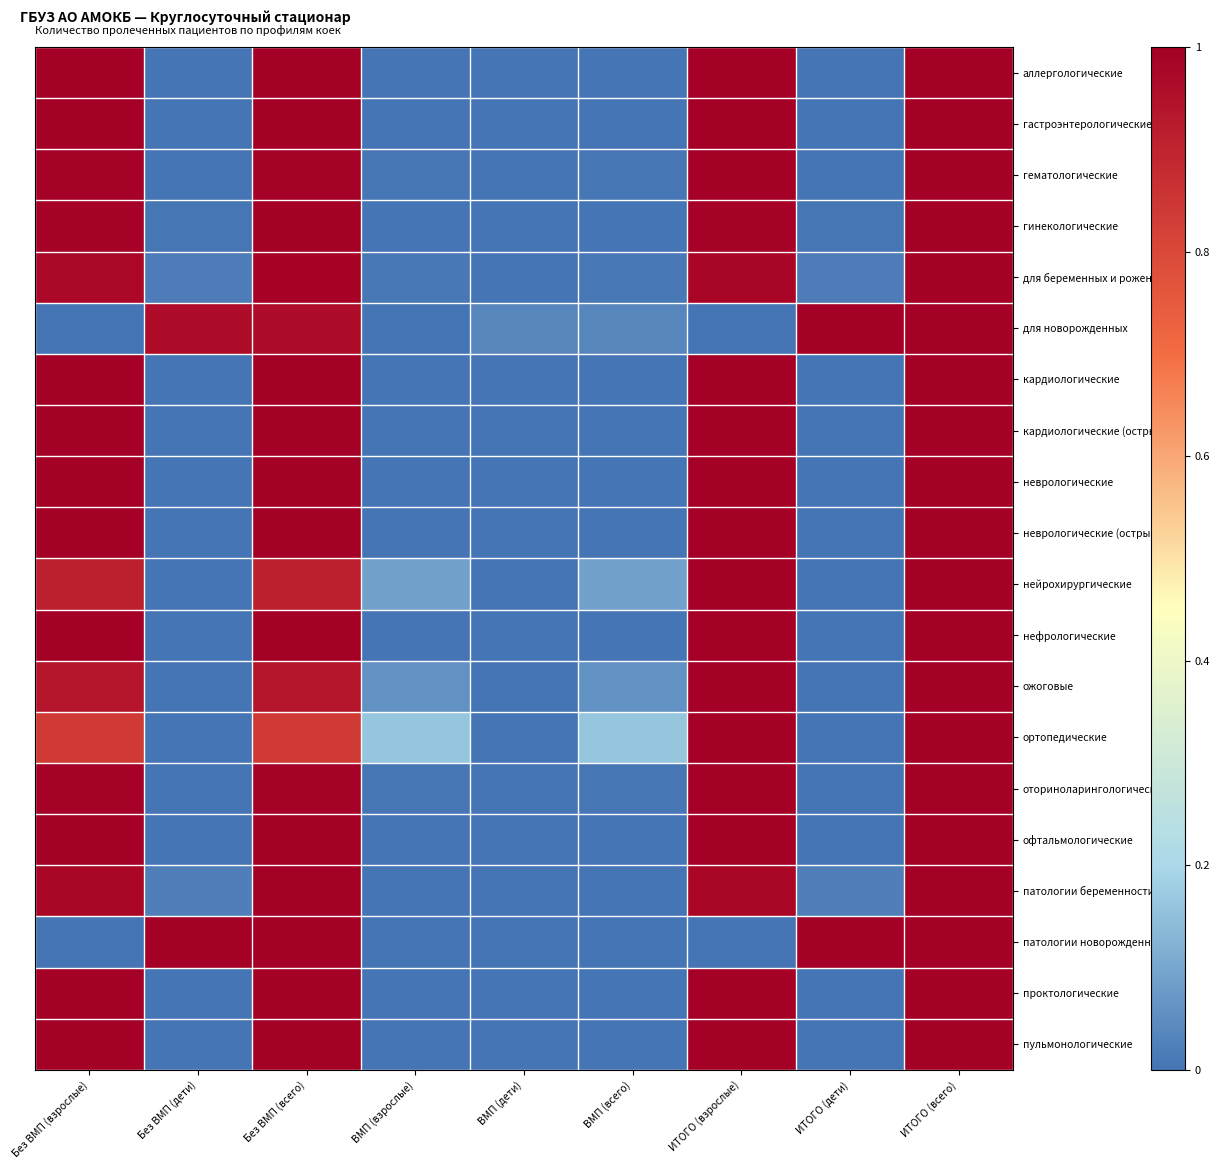

Reading left to right, list all the values displayed in this chart.

аллергологические: Без ВМП (взрослые)=1.0	Без ВМП (дети)=0.0	Без ВМП (всего)=1.0	ВМП (взрослые)=0.0	ВМП (дети)=0.0	ВМП (всего)=0.0	ИТОГО (взрослые)=1.0	ИТОГО (дети)=0.0	ИТОГО (всего)=1.0
гастроэнтерологические: Без ВМП (взрослые)=1.0	Без ВМП (дети)=0.0	Без ВМП (всего)=1.0	ВМП (взрослые)=0.0	ВМП (дети)=0.0	ВМП (всего)=0.0	ИТОГО (взрослые)=1.0	ИТОГО (дети)=0.0	ИТОГО (всего)=1.0
гематологические: Без ВМП (взрослые)=1.0	Без ВМП (дети)=0.0	Без ВМП (всего)=1.0	ВМП (взрослые)=0.0	ВМП (дети)=0.0	ВМП (всего)=0.0	ИТОГО (взрослые)=1.0	ИТОГО (дети)=0.0	ИТОГО (всего)=1.0
гинекологические: Без ВМП (взрослые)=1.0	Без ВМП (дети)=0.0	Без ВМП (всего)=1.0	ВМП (взрослые)=0.0	ВМП (дети)=0.0	ВМП (всего)=0.0	ИТОГО (взрослые)=1.0	ИТОГО (дети)=0.0	ИТОГО (всего)=1.0
для беременных и рожениц: Без ВМП (взрослые)=1.0	Без ВМП (дети)=0.0	Без ВМП (всего)=1.0	ВМП (взрослые)=0.0	ВМП (дети)=0.0	ВМП (всего)=0.0	ИТОГО (взрослые)=1.0	ИТОГО (дети)=0.0	ИТОГО (всего)=1.0
для новорожденных: Без ВМП (взрослые)=0.0	Без ВМП (дети)=1.0	Без ВМП (всего)=1.0	ВМП (взрослые)=0.0	ВМП (дети)=0.0	ВМП (всего)=0.0	ИТОГО (взрослые)=0.0	ИТОГО (дети)=1.0	ИТОГО (всего)=1.0
кардиологические: Без ВМП (взрослые)=1.0	Без ВМП (дети)=0.0	Без ВМП (всего)=1.0	ВМП (взрослые)=0.0	ВМП (дети)=0.0	ВМП (всего)=0.0	ИТОГО (взрослые)=1.0	ИТОГО (дети)=0.0	ИТОГО (всего)=1.0
кардиологические (острые): Без ВМП (взрослые)=1.0	Без ВМП (дети)=0.0	Без ВМП (всего)=1.0	ВМП (взрослые)=0.0	ВМП (дети)=0.0	ВМП (всего)=0.0	ИТОГО (взрослые)=1.0	ИТОГО (дети)=0.0	ИТОГО (всего)=1.0
неврологические: Без ВМП (взрослые)=1.0	Без ВМП (дети)=0.0	Без ВМП (всего)=1.0	ВМП (взрослые)=0.0	ВМП (дети)=0.0	ВМП (всего)=0.0	ИТОГО (взрослые)=1.0	ИТОГО (дети)=0.0	ИТОГО (всего)=1.0
неврологические (острые): Без ВМП (взрослые)=1.0	Без ВМП (дети)=0.0	Без ВМП (всего)=1.0	ВМП (взрослые)=0.0	ВМП (дети)=0.0	ВМП (всего)=0.0	ИТОГО (взрослые)=1.0	ИТОГО (дети)=0.0	ИТОГО (всего)=1.0
нейрохирургические: Без ВМП (взрослые)=0.9	Без ВМП (дети)=0.0	Без ВМП (всего)=0.9	ВМП (взрослые)=0.1	ВМП (дети)=0.0	ВМП (всего)=0.1	ИТОГО (взрослые)=1.0	ИТОГО (дети)=0.0	ИТОГО (всего)=1.0
нефрологические: Без ВМП (взрослые)=1.0	Без ВМП (дети)=0.0	Без ВМП (всего)=1.0	ВМП (взрослые)=0.0	ВМП (дети)=0.0	ВМП (всего)=0.0	ИТОГО (взрослые)=1.0	ИТОГО (дети)=0.0	ИТОГО (всего)=1.0
ожоговые: Без ВМП (взрослые)=0.9	Без ВМП (дети)=0.0	Без ВМП (всего)=0.9	ВМП (взрослые)=0.1	ВМП (дети)=0.0	ВМП (всего)=0.1	ИТОГО (взрослые)=1.0	ИТОГО (дети)=0.0	ИТОГО (всего)=1.0
ортопедические: Без ВМП (взрослые)=0.8	Без ВМП (дети)=0.0	Без ВМП (всего)=0.8	ВМП (взрослые)=0.2	ВМП (дети)=0.0	ВМП (всего)=0.2	ИТОГО (взрослые)=1.0	ИТОГО (дети)=0.0	ИТОГО (всего)=1.0
оториноларингологические: Без ВМП (взрослые)=1.0	Без ВМП (дети)=0.0	Без ВМП (всего)=1.0	ВМП (взрослые)=0.0	ВМП (дети)=0.0	ВМП (всего)=0.0	ИТОГО (взрослые)=1.0	ИТОГО (дети)=0.0	ИТОГО (всего)=1.0
офтальмологические: Без ВМП (взрослые)=1.0	Без ВМП (дети)=0.0	Без ВМП (всего)=1.0	ВМП (взрослые)=0.0	ВМП (дети)=0.0	ВМП (всего)=0.0	ИТОГО (взрослые)=1.0	ИТОГО (дети)=0.0	ИТОГО (всего)=1.0
патологии беременности: Без ВМП (взрослые)=1.0	Без ВМП (дети)=0.0	Без ВМП (всего)=1.0	ВМП (взрослые)=0.0	ВМП (дети)=0.0	ВМП (всего)=0.0	ИТОГО (взрослые)=1.0	ИТОГО (дети)=0.0	ИТОГО (всего)=1.0
патологии новорожденных: Без ВМП (взрослые)=0.0	Без ВМП (дети)=1.0	Без ВМП (всего)=1.0	ВМП (взрослые)=0.0	ВМП (дети)=0.0	ВМП (всего)=0.0	ИТОГО (взрослые)=0.0	ИТОГО (дети)=1.0	ИТОГО (всего)=1.0
проктологические: Без ВМП (взрослые)=1.0	Без ВМП (дети)=0.0	Без ВМП (всего)=1.0	ВМП (взрослые)=0.0	ВМП (дети)=0.0	ВМП (всего)=0.0	ИТОГО (взрослые)=1.0	ИТОГО (дети)=0.0	ИТОГО (всего)=1.0
пульмонологические: Без ВМП (взрослые)=1.0	Без ВМП (дети)=0.0	Без ВМП (всего)=1.0	ВМП (взрослые)=0.0	ВМП (дети)=0.0	ВМП (всего)=0.0	ИТОГО (взрослые)=1.0	ИТОГО (дети)=0.0	ИТОГО (всего)=1.0